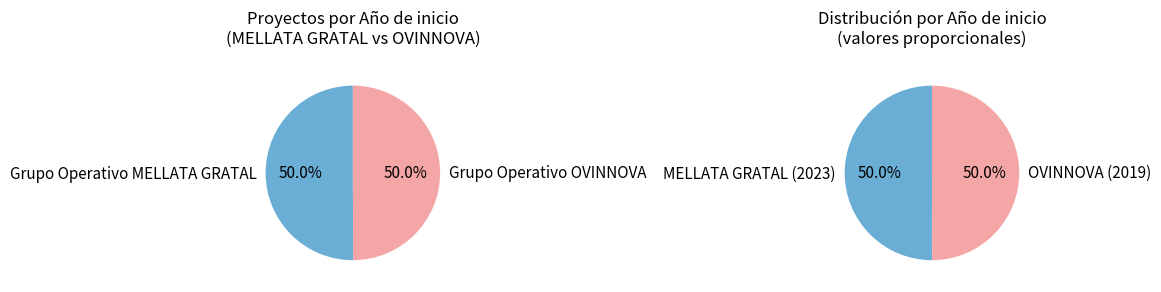

What is the change in value from Grupo Operativo MELLATA GRATAL to Grupo Operativo OVINNOVA?

-4